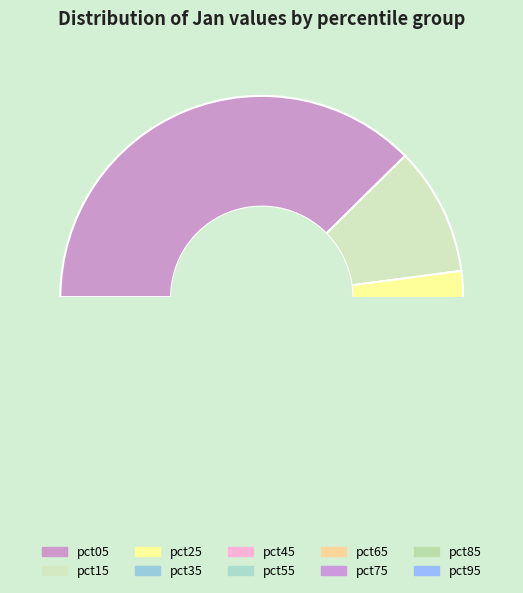

What is the smallest slice in the pie chart?

pct75